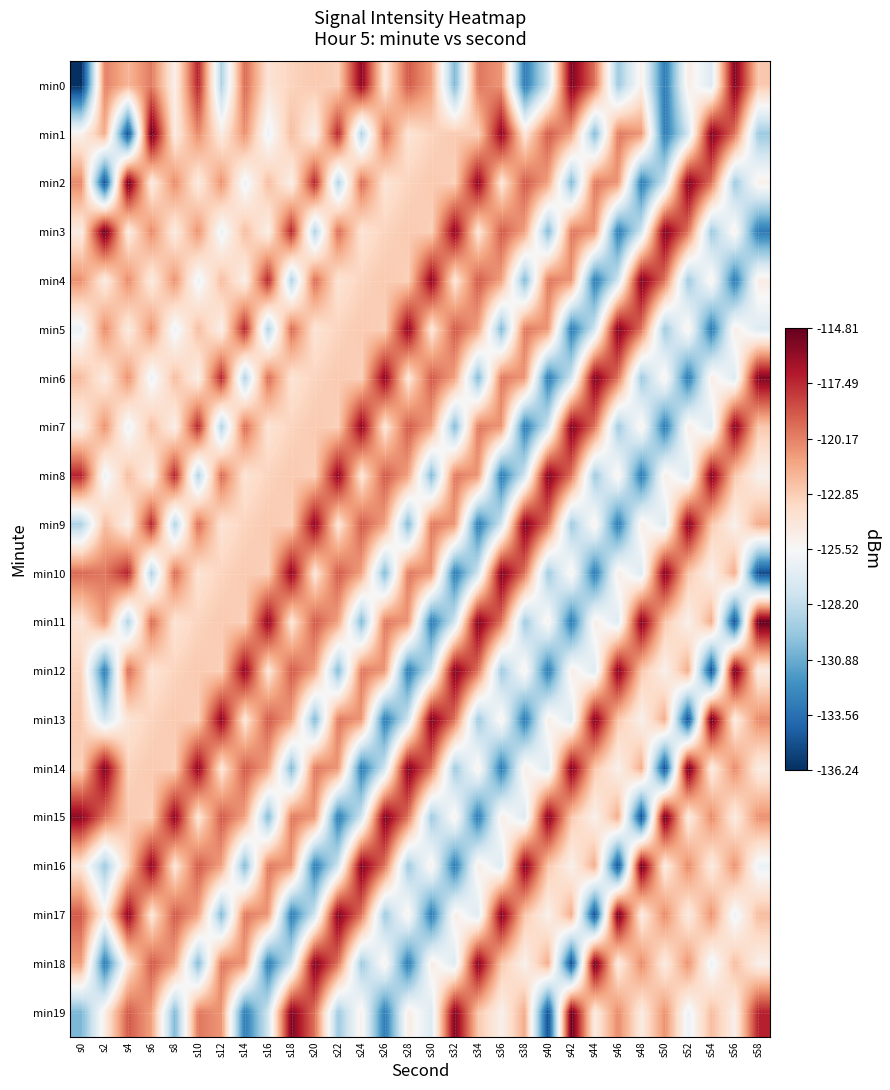

Reading right to left, transcribe all the data shown in this chart.

min0: s58=-122.6	s56=-115.5	s54=-127.0	s52=-124.7	s50=-133.1	s48=-124.9	s46=-129.4	s44=-119.7	s42=-115.5	s40=-127.5	s38=-133.0	s36=-120.8	s34=-119.9	s32=-130.3	s30=-121.2	s28=-118.9	s26=-124.2	s24=-115.8	s22=-123.0	s20=-122.7	s18=-123.1	s16=-124.0	s14=-119.4	s12=-128.9	s10=-117.2	s8=-124.9	s6=-120.0	s4=-121.9	s2=-120.1	s0=-136.2
min1: s58=-129.4	s56=-119.7	s54=-115.5	s52=-127.5	s50=-133.0	s48=-120.8	s46=-119.9	s44=-130.3	s42=-121.2	s40=-118.9	s38=-124.2	s36=-115.8	s34=-123.0	s32=-122.7	s30=-123.1	s28=-124.0	s26=-119.4	s24=-128.9	s22=-117.2	s20=-124.9	s18=-122.2	s16=-126.2	s14=-120.6	s12=-124.6	s10=-120.4	s8=-124.6	s6=-114.8	s4=-135.1	s2=-121.6	s0=-125.0
min2: s58=-124.9	s56=-129.4	s54=-119.7	s52=-115.5	s50=-127.5	s48=-133.0	s46=-120.8	s44=-119.9	s42=-130.3	s40=-121.2	s38=-118.9	s36=-124.2	s34=-115.8	s32=-123.0	s30=-122.7	s28=-123.1	s26=-124.0	s24=-119.4	s22=-128.9	s20=-117.2	s18=-124.9	s16=-122.2	s14=-126.2	s12=-120.6	s10=-124.6	s8=-120.4	s6=-124.6	s4=-114.8	s2=-135.1	s0=-120.4
min3: s58=-133.1	s56=-124.9	s54=-129.4	s52=-119.7	s50=-115.5	s48=-127.5	s46=-133.0	s44=-120.8	s42=-119.9	s40=-130.3	s38=-121.2	s36=-118.9	s34=-124.2	s32=-115.8	s30=-123.0	s28=-122.7	s26=-123.1	s24=-124.0	s22=-119.4	s20=-128.9	s18=-117.2	s16=-124.9	s14=-122.2	s12=-126.2	s10=-120.6	s8=-124.6	s6=-120.4	s4=-124.6	s2=-114.8	s0=-124.6
min4: s58=-124.7	s56=-133.1	s54=-124.9	s52=-129.4	s50=-119.7	s48=-115.5	s46=-127.5	s44=-133.0	s42=-120.8	s40=-119.9	s38=-130.3	s36=-121.2	s34=-118.9	s32=-124.2	s30=-115.8	s28=-123.0	s26=-122.7	s24=-123.1	s22=-124.0	s20=-119.4	s18=-128.9	s16=-117.2	s14=-124.9	s12=-122.2	s10=-126.2	s8=-120.6	s6=-124.6	s4=-120.4	s2=-124.6	s0=-120.6
min5: s58=-127.0	s56=-124.7	s54=-133.1	s52=-124.9	s50=-129.4	s48=-119.7	s46=-115.5	s44=-127.5	s42=-133.0	s40=-120.8	s38=-119.9	s36=-130.3	s34=-121.2	s32=-118.9	s30=-124.2	s28=-115.8	s26=-123.0	s24=-122.7	s22=-123.1	s20=-124.0	s18=-119.4	s16=-128.9	s14=-117.2	s12=-124.9	s10=-122.2	s8=-126.2	s6=-120.6	s4=-124.6	s2=-120.4	s0=-126.2
min6: s58=-115.5	s56=-127.0	s54=-124.7	s52=-133.1	s50=-124.9	s48=-129.4	s46=-119.7	s44=-115.5	s42=-127.5	s40=-133.0	s38=-120.8	s36=-119.9	s34=-130.3	s32=-121.2	s30=-118.9	s28=-124.2	s26=-115.8	s24=-123.0	s22=-122.7	s20=-123.1	s18=-124.0	s16=-119.4	s14=-128.9	s12=-117.2	s10=-124.9	s8=-122.2	s6=-126.2	s4=-120.6	s2=-124.6	s0=-122.2
min7: s58=-122.6	s56=-115.5	s54=-127.0	s52=-124.7	s50=-133.1	s48=-124.9	s46=-129.4	s44=-119.7	s42=-115.5	s40=-127.5	s38=-133.0	s36=-120.8	s34=-119.9	s32=-130.3	s30=-121.2	s28=-118.9	s26=-124.2	s24=-115.8	s22=-123.0	s20=-122.7	s18=-123.1	s16=-124.0	s14=-119.4	s12=-128.9	s10=-117.2	s8=-124.9	s6=-122.2	s4=-126.2	s2=-120.6	s0=-124.9
min8: s58=-125.0	s56=-122.6	s54=-115.5	s52=-127.0	s50=-124.7	s48=-133.1	s46=-124.9	s44=-129.4	s42=-119.7	s40=-115.5	s38=-127.5	s36=-133.0	s34=-120.8	s32=-119.9	s30=-130.3	s28=-121.2	s26=-118.9	s24=-124.2	s22=-115.8	s20=-123.0	s18=-122.7	s16=-123.1	s14=-124.0	s12=-119.4	s10=-128.9	s8=-117.2	s6=-124.9	s4=-122.2	s2=-126.2	s0=-117.2
min9: s58=-121.6	s56=-125.0	s54=-122.6	s52=-115.5	s50=-127.0	s48=-124.7	s46=-133.1	s44=-124.9	s42=-129.4	s40=-119.7	s38=-115.5	s36=-127.5	s34=-133.0	s32=-120.8	s30=-119.9	s28=-130.3	s26=-121.2	s24=-118.9	s22=-124.2	s20=-115.8	s18=-123.0	s16=-122.7	s14=-123.1	s12=-124.0	s10=-119.4	s8=-128.9	s6=-117.2	s4=-124.9	s2=-122.2	s0=-128.9
min10: s58=-135.1	s56=-121.6	s54=-125.0	s52=-122.6	s50=-115.5	s48=-127.0	s46=-124.7	s44=-133.1	s42=-124.9	s40=-129.4	s38=-119.7	s36=-115.5	s34=-127.5	s32=-133.0	s30=-120.8	s28=-119.9	s26=-130.3	s24=-121.2	s22=-118.9	s20=-124.2	s18=-115.8	s16=-123.0	s14=-122.7	s12=-123.1	s10=-124.0	s8=-119.4	s6=-128.9	s4=-117.2	s2=-119.9	s0=-119.4
min11: s58=-114.8	s56=-135.1	s54=-121.6	s52=-125.0	s50=-122.6	s48=-115.5	s46=-127.0	s44=-124.7	s42=-133.1	s40=-124.9	s38=-129.4	s36=-119.7	s34=-115.5	s32=-127.5	s30=-133.0	s28=-120.8	s26=-119.9	s24=-130.3	s22=-121.2	s20=-118.9	s18=-124.2	s16=-115.8	s14=-123.0	s12=-122.7	s10=-123.1	s8=-124.0	s6=-119.4	s4=-128.9	s2=-120.8	s0=-124.0
min12: s58=-124.6	s56=-114.8	s54=-135.1	s52=-121.6	s50=-125.0	s48=-122.6	s46=-115.5	s44=-127.0	s42=-124.7	s40=-133.1	s38=-124.9	s36=-129.4	s34=-119.7	s32=-115.5	s30=-127.5	s28=-133.0	s26=-120.8	s24=-119.9	s22=-130.3	s20=-121.2	s18=-118.9	s16=-124.2	s14=-115.8	s12=-123.0	s10=-122.7	s8=-123.1	s6=-124.0	s4=-119.4	s2=-133.0	s0=-123.1
min13: s58=-120.4	s56=-124.6	s54=-114.8	s52=-135.1	s50=-121.6	s48=-125.0	s46=-122.6	s44=-115.5	s42=-127.0	s40=-124.7	s38=-133.1	s36=-124.9	s34=-129.4	s32=-119.7	s30=-115.5	s28=-127.5	s26=-133.0	s24=-120.8	s22=-119.9	s20=-130.3	s18=-121.2	s16=-118.9	s14=-124.2	s12=-115.8	s10=-123.0	s8=-122.7	s6=-123.1	s4=-124.0	s2=-127.5	s0=-122.7
min14: s58=-124.6	s56=-120.4	s54=-124.6	s52=-114.8	s50=-135.1	s48=-121.6	s46=-125.0	s44=-122.6	s42=-115.5	s40=-127.0	s38=-124.7	s36=-133.1	s34=-124.9	s32=-129.4	s30=-119.7	s28=-115.5	s26=-127.5	s24=-133.0	s22=-120.8	s20=-119.9	s18=-130.3	s16=-121.2	s14=-118.9	s12=-124.2	s10=-115.8	s8=-123.0	s6=-122.7	s4=-123.1	s2=-115.5	s0=-123.0
min15: s58=-120.6	s56=-124.6	s54=-120.4	s52=-124.6	s50=-114.8	s48=-135.1	s46=-121.6	s44=-125.0	s42=-122.6	s40=-115.5	s38=-127.0	s36=-124.7	s34=-133.1	s32=-124.9	s30=-129.4	s28=-119.7	s26=-115.5	s24=-127.5	s22=-133.0	s20=-120.8	s18=-119.9	s16=-130.3	s14=-121.2	s12=-118.9	s10=-124.2	s8=-115.8	s6=-123.0	s4=-122.7	s2=-119.7	s0=-115.8
min16: s58=-126.2	s56=-120.6	s54=-124.6	s52=-120.4	s50=-124.6	s48=-114.8	s46=-135.1	s44=-121.6	s42=-125.0	s40=-122.6	s38=-115.5	s36=-127.0	s34=-124.7	s32=-133.1	s30=-124.9	s28=-129.4	s26=-119.7	s24=-115.5	s22=-127.5	s20=-133.0	s18=-120.8	s16=-119.9	s14=-130.3	s12=-121.2	s10=-118.9	s8=-124.2	s6=-115.8	s4=-123.0	s2=-129.4	s0=-124.2
min17: s58=-122.2	s56=-126.2	s54=-120.6	s52=-124.6	s50=-120.4	s48=-124.6	s46=-114.8	s44=-135.1	s42=-121.6	s40=-125.0	s38=-122.6	s36=-115.5	s34=-127.0	s32=-124.7	s30=-133.1	s28=-124.9	s26=-129.4	s24=-119.7	s22=-115.5	s20=-127.5	s18=-133.0	s16=-120.8	s14=-119.9	s12=-130.3	s10=-121.2	s8=-118.9	s6=-124.2	s4=-115.8	s2=-124.9	s0=-118.9
min18: s58=-124.9	s56=-122.2	s54=-126.2	s52=-120.6	s50=-124.6	s48=-120.4	s46=-124.6	s44=-114.8	s42=-135.1	s40=-121.6	s38=-125.0	s36=-122.6	s34=-115.5	s32=-127.0	s30=-124.7	s28=-133.1	s26=-124.9	s24=-129.4	s22=-119.7	s20=-115.5	s18=-127.5	s16=-133.0	s14=-120.8	s12=-119.9	s10=-130.3	s8=-121.2	s6=-118.9	s4=-124.2	s2=-133.1	s0=-121.2
min19: s58=-117.2	s56=-124.9	s54=-122.2	s52=-126.2	s50=-120.6	s48=-124.6	s46=-120.4	s44=-124.6	s42=-114.8	s40=-135.1	s38=-121.6	s36=-125.0	s34=-122.6	s32=-115.5	s30=-127.0	s28=-124.7	s26=-133.1	s24=-124.9	s22=-129.4	s20=-119.7	s18=-115.5	s16=-127.5	s14=-133.0	s12=-120.8	s10=-119.9	s8=-130.3	s6=-121.2	s4=-118.9	s2=-124.7	s0=-130.3